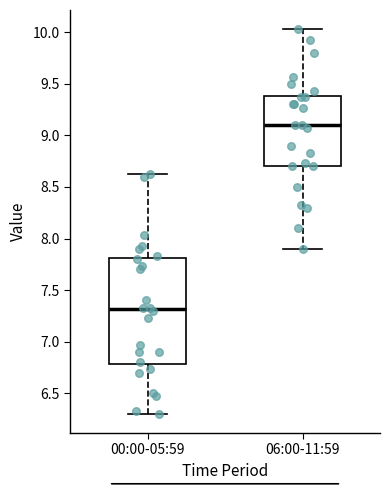

Comparing the boxes themselves (not the whiskers), which one is the tallest?

00:00-05:59